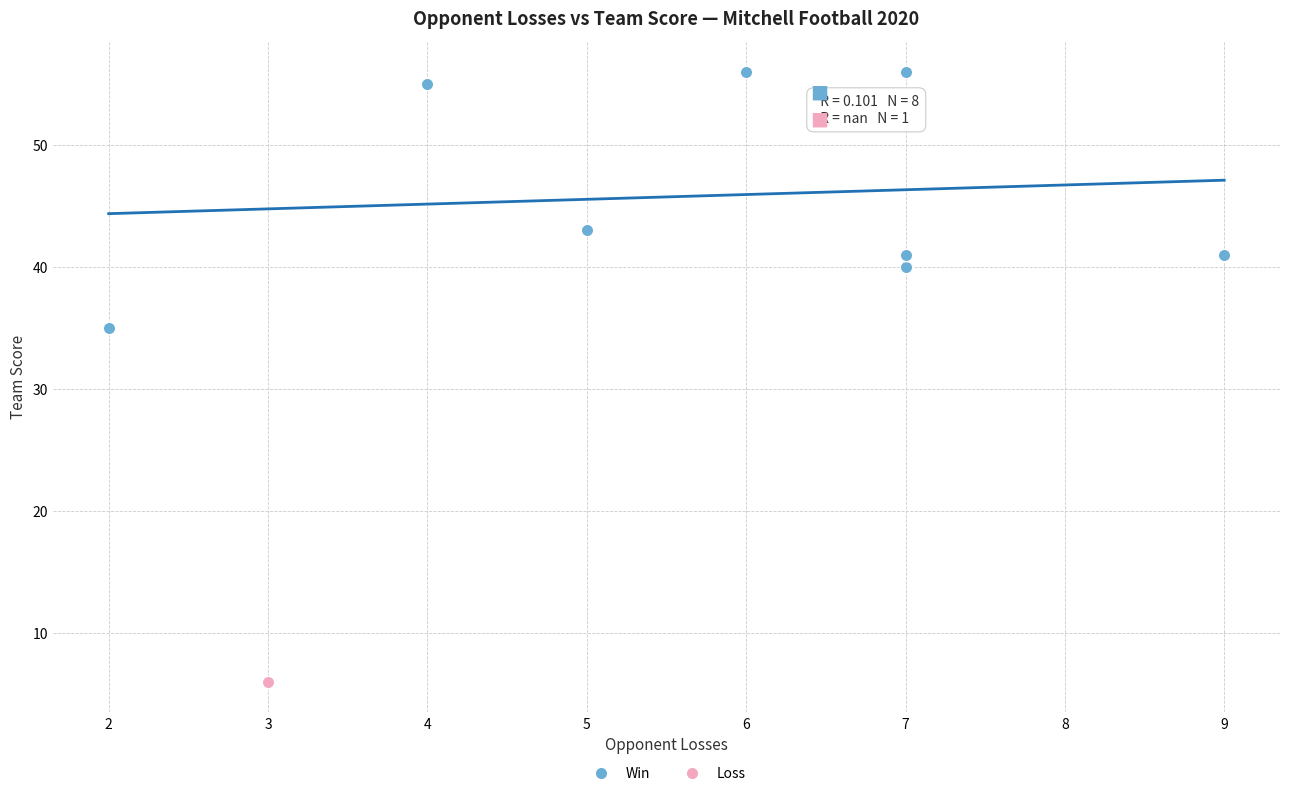

What are all the series names shown in the legend?

Win, Loss